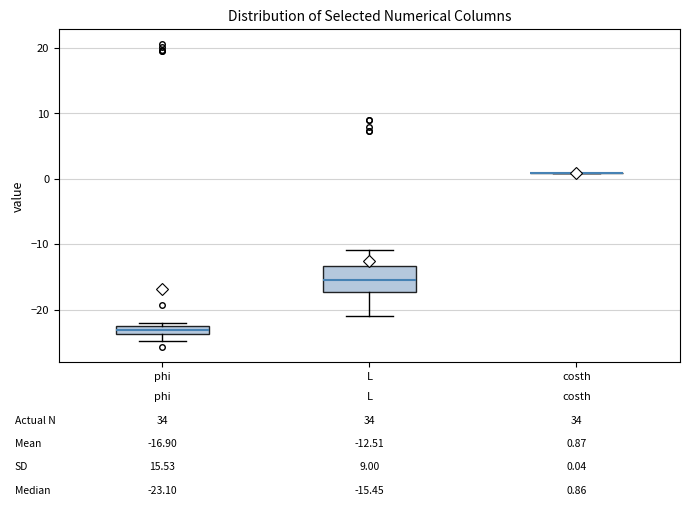

Which box is the tallest, from its lower edge to its upper edge?

L